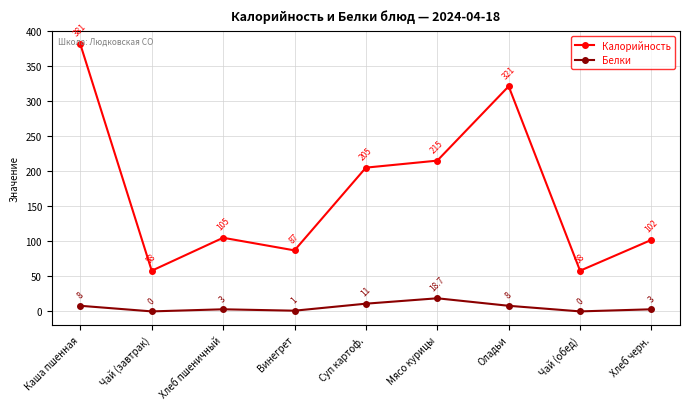

At which label is Калорийность closest to 219?

Мясо курицы